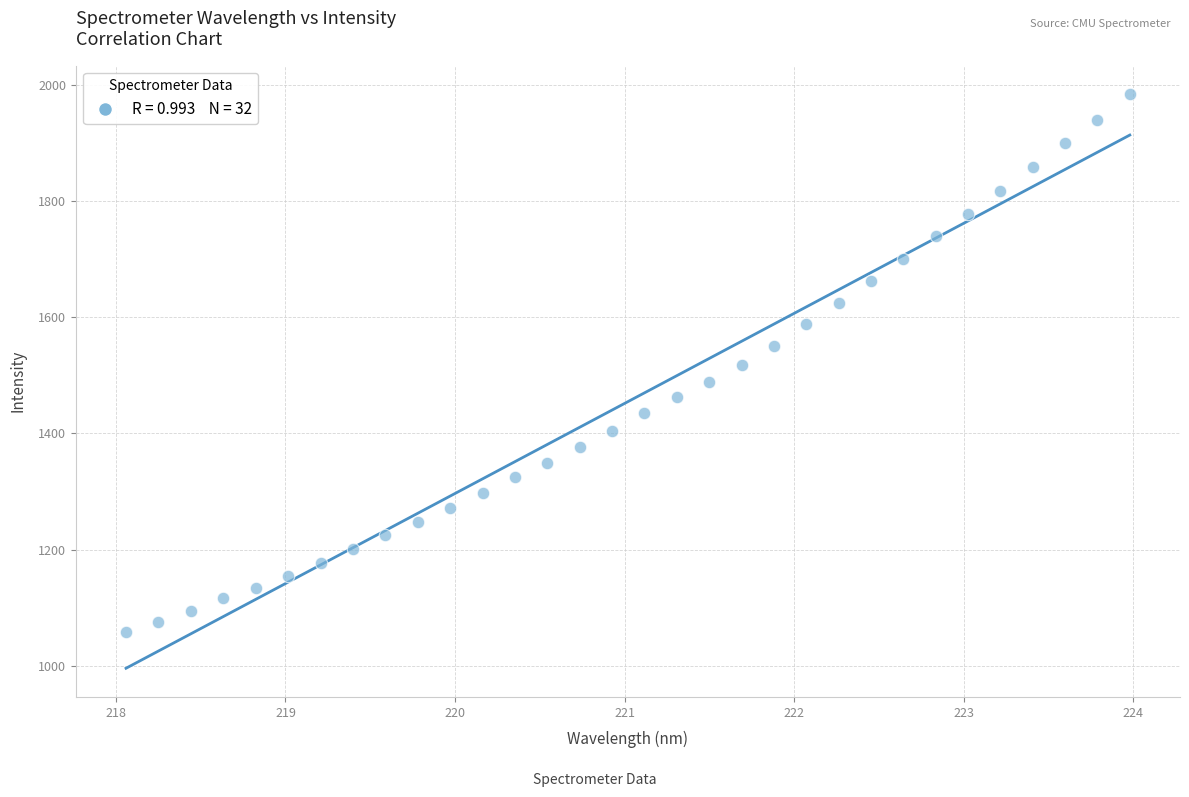

What is the range of Y values (max minus min)?

925.6